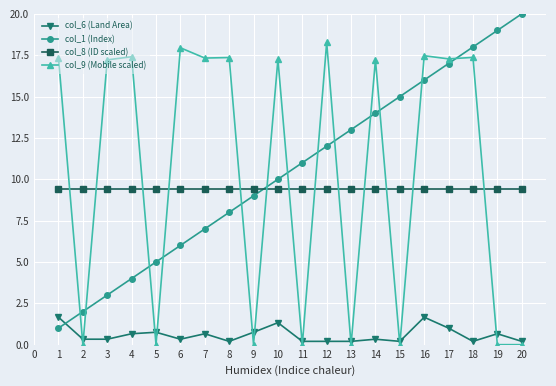

List the series in order of their peak value, lowest first.

col_6 (Land Area), col_8 (ID scaled), col_9 (Mobile scaled), col_1 (Index)